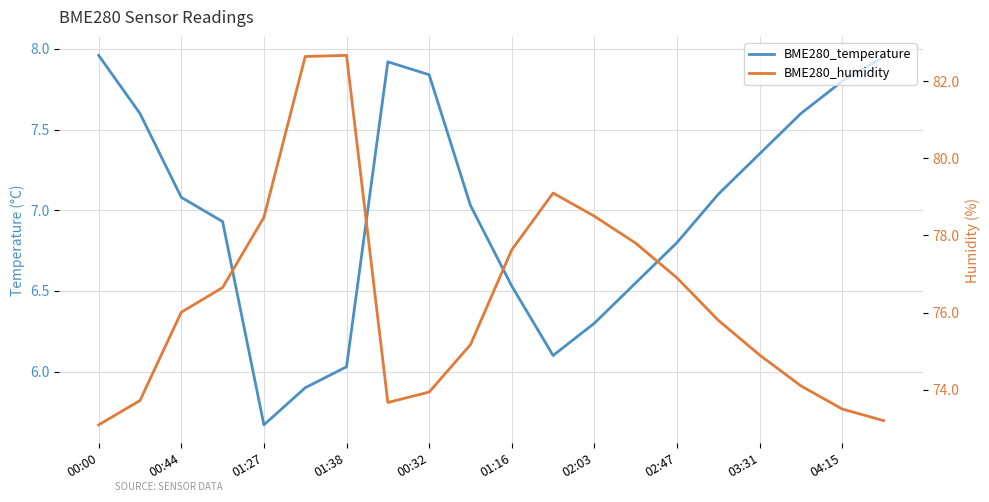

At 19, list the series in order from largest to smallest.

BME280_humidity, BME280_temperature